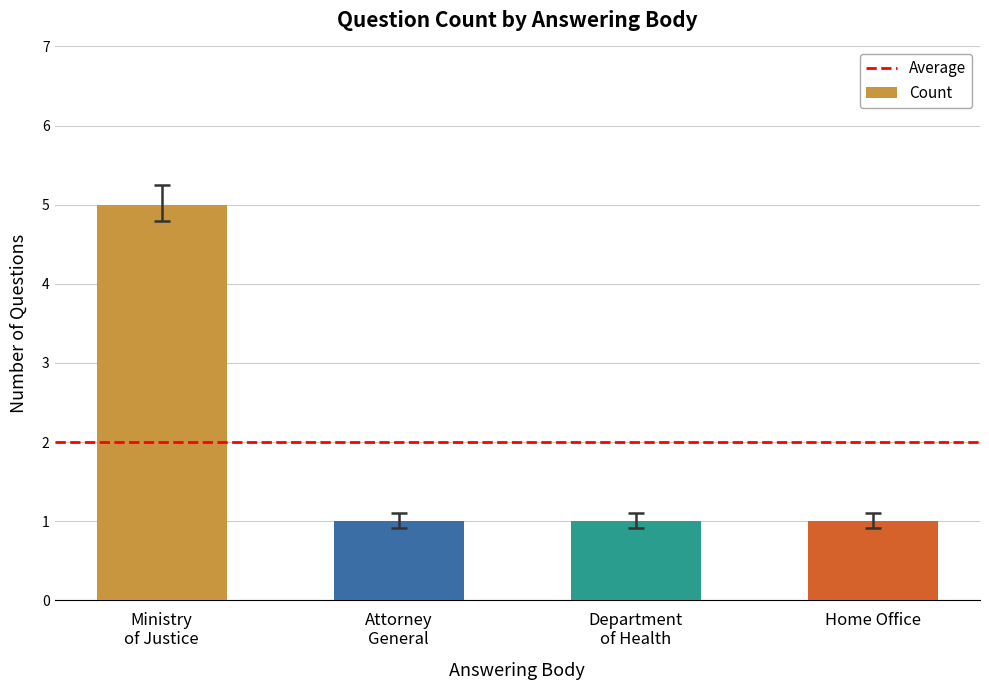

What is the difference between the maximum and minimum values?

4